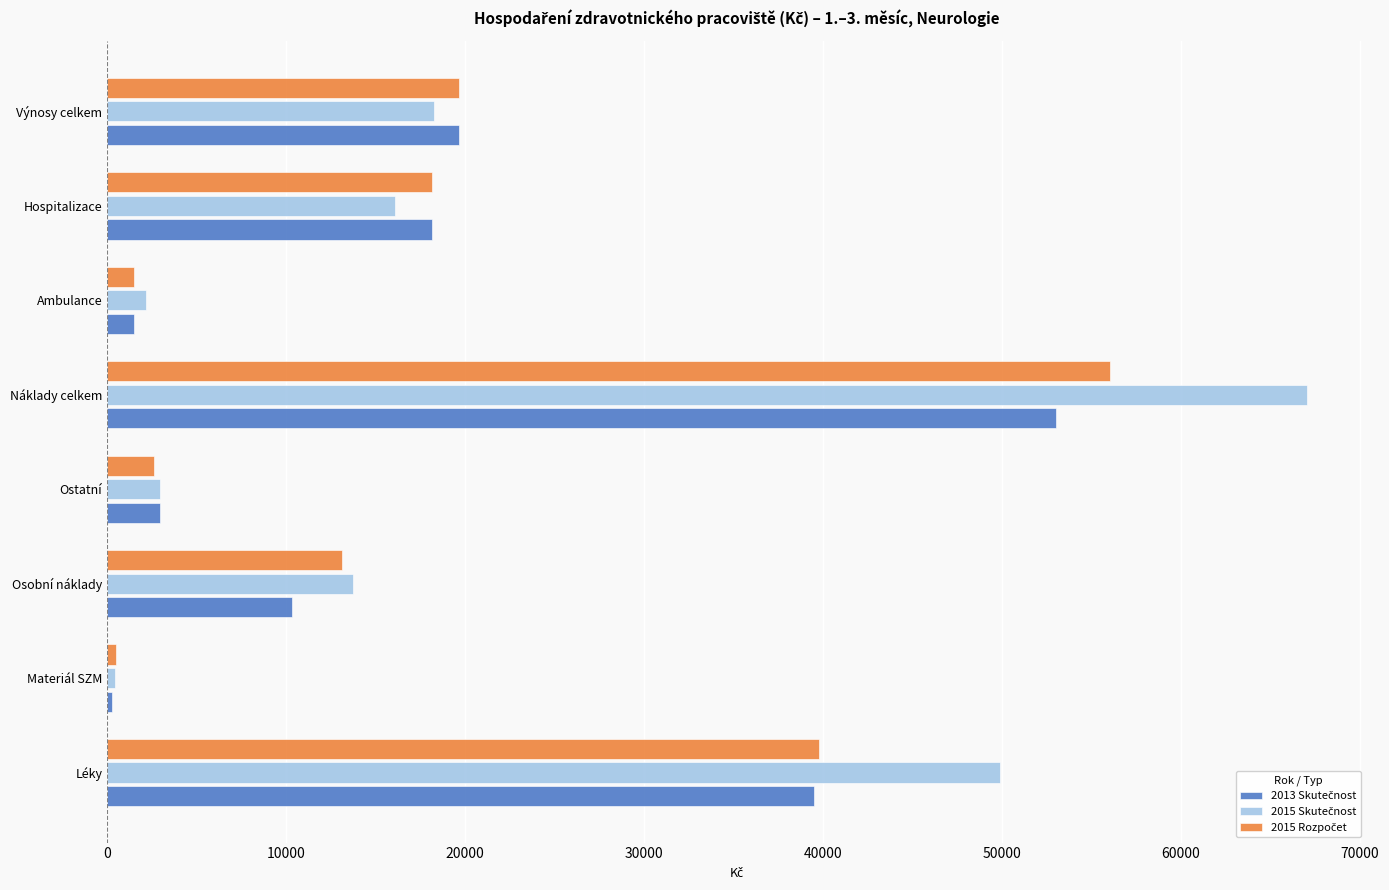

What is the smallest value displayed?

267.8